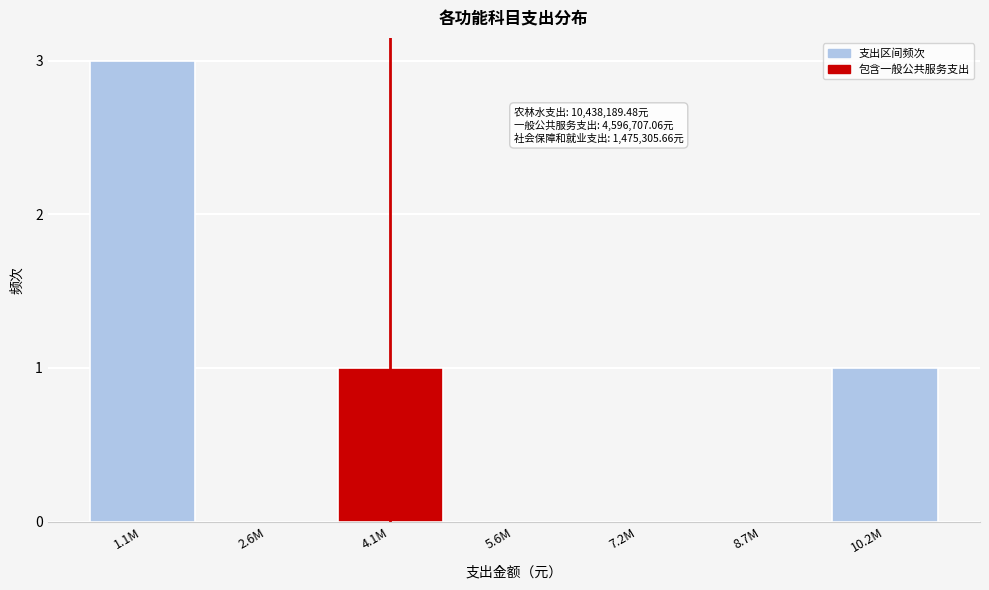

Reading left to right, list all the values displayed in this chart.

1.1M=3	2.6M=0	4.1M=1	5.6M=0	7.2M=0	8.7M=0	10.2M=1